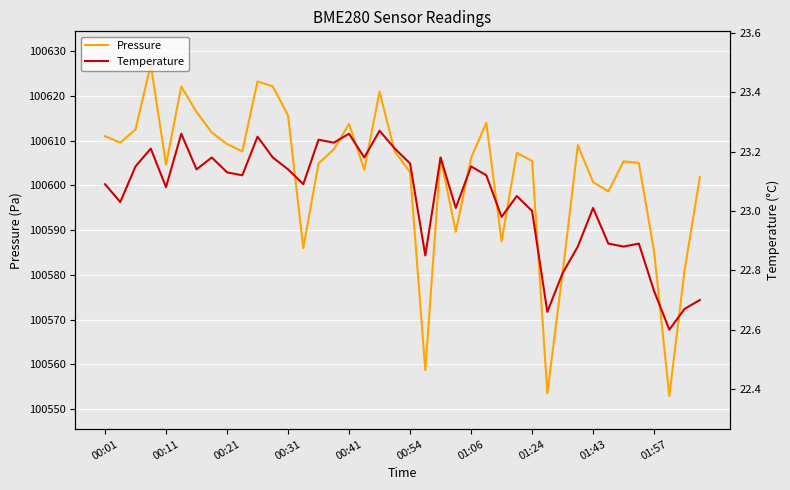

The value of Pressure at 01:57 is 168430.3. True or false?

False